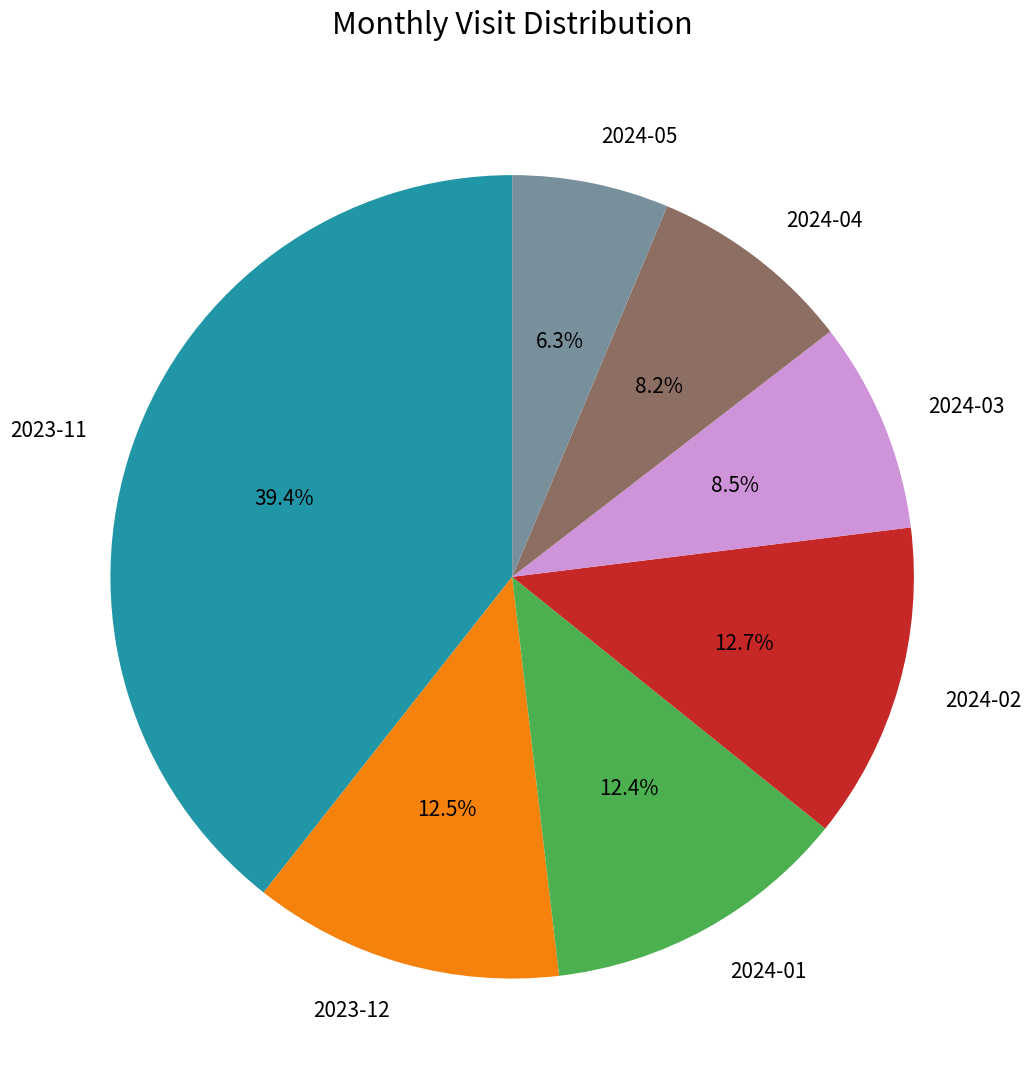

Combined, what portion of the pie is 2024-01 and 2024-05?

18.7%